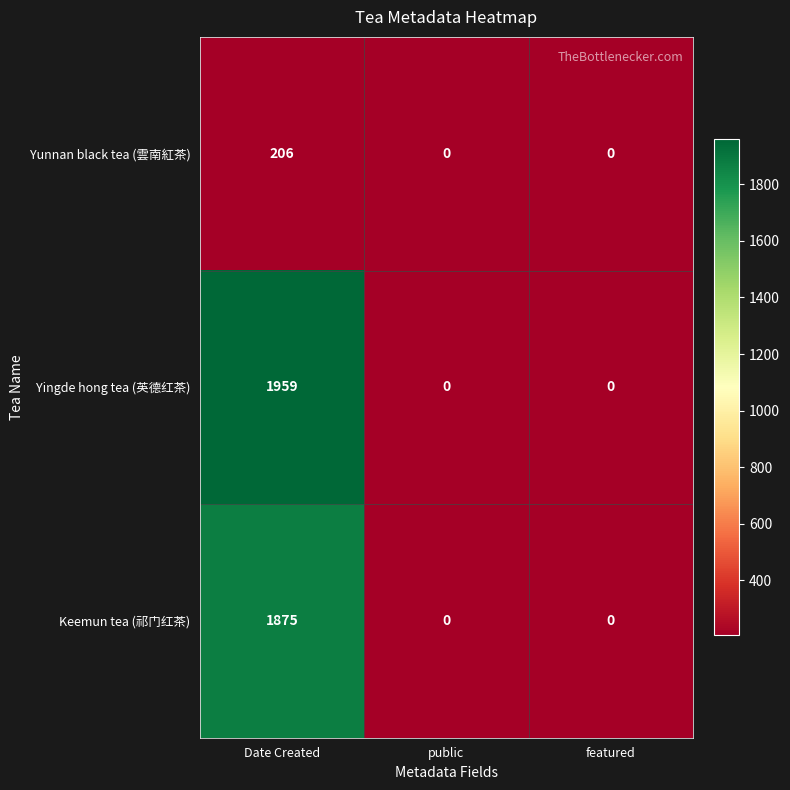

What is the highest value of the Yunnan black tea (雲南紅茶) series?

206